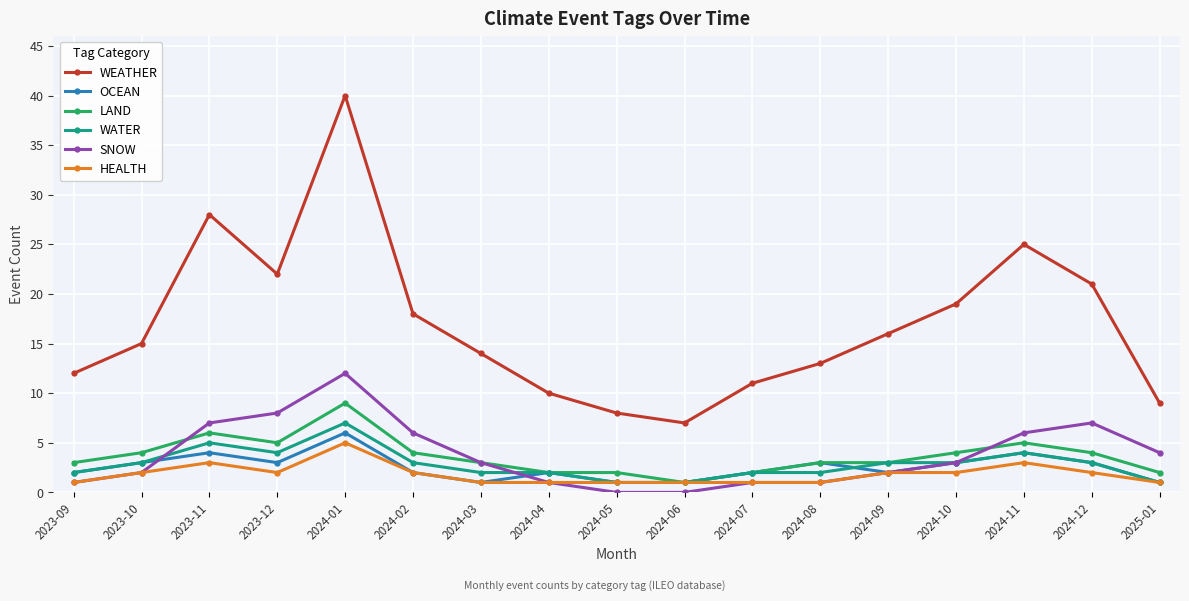

At which category does SNOW reach its first local peak?

2024-01